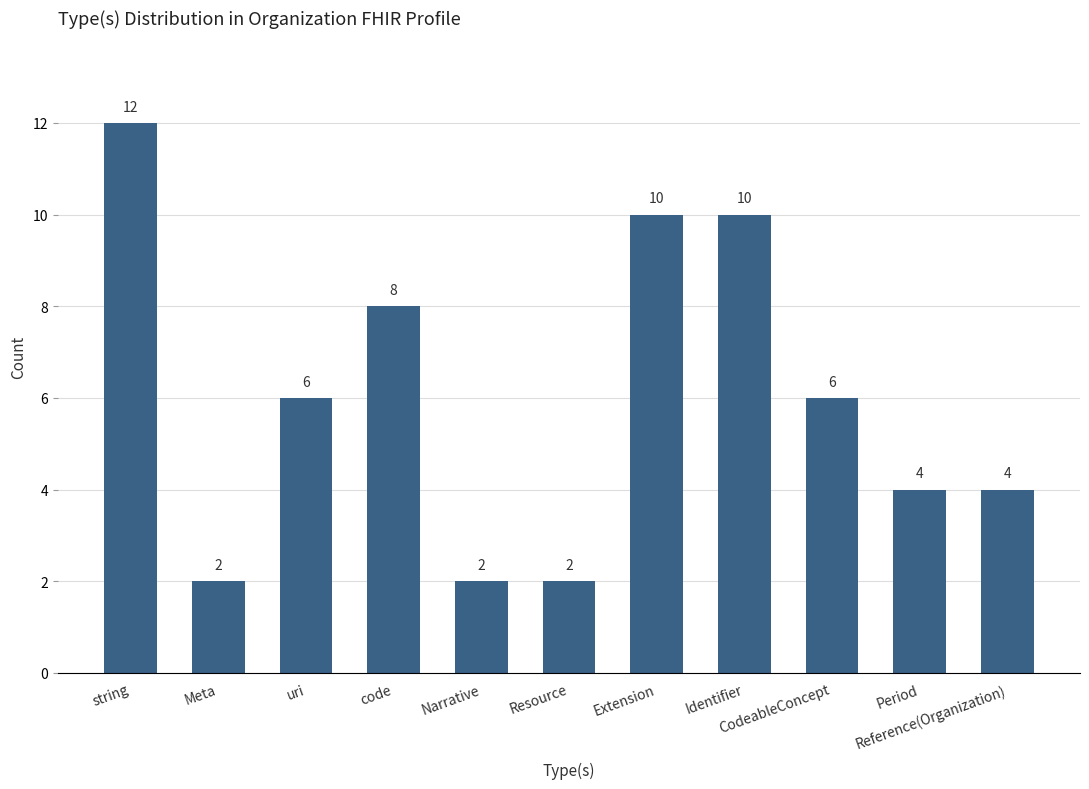

Approximately how many times larger is the value at string compared to Extension?

1.2